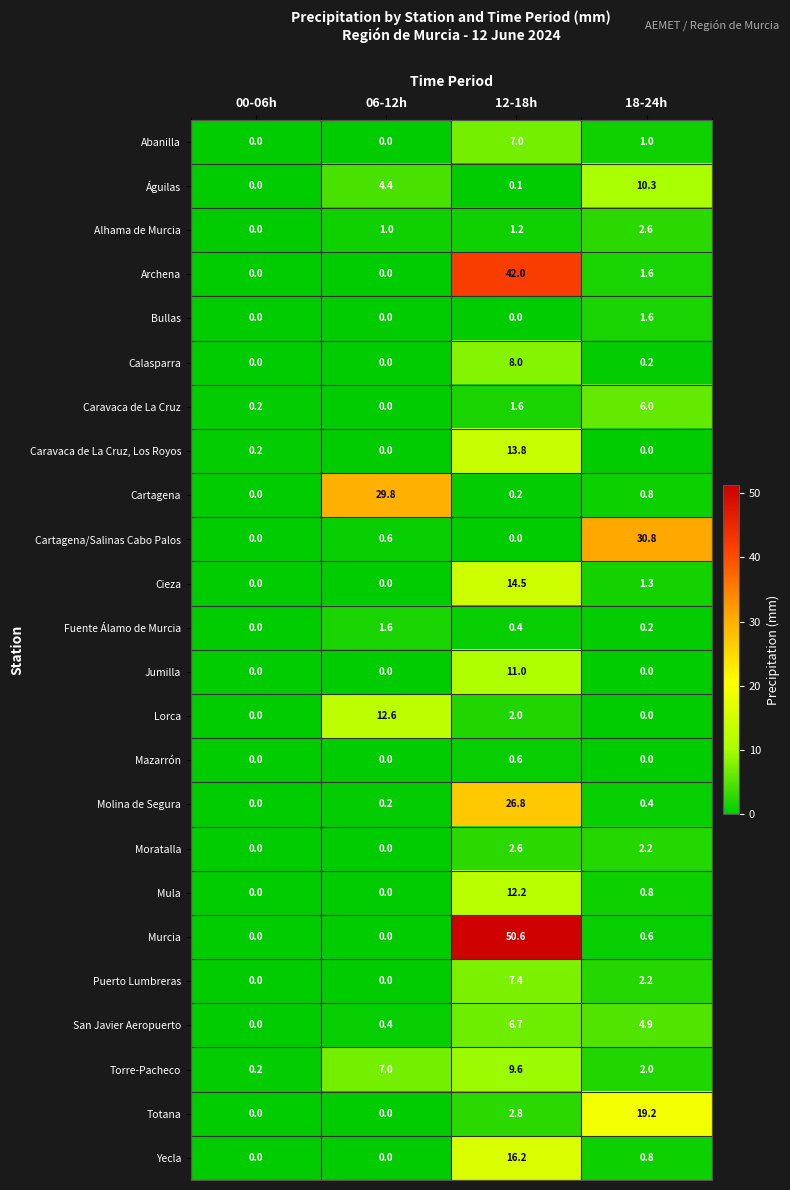

What is the maximum value shown in the chart?

50.6